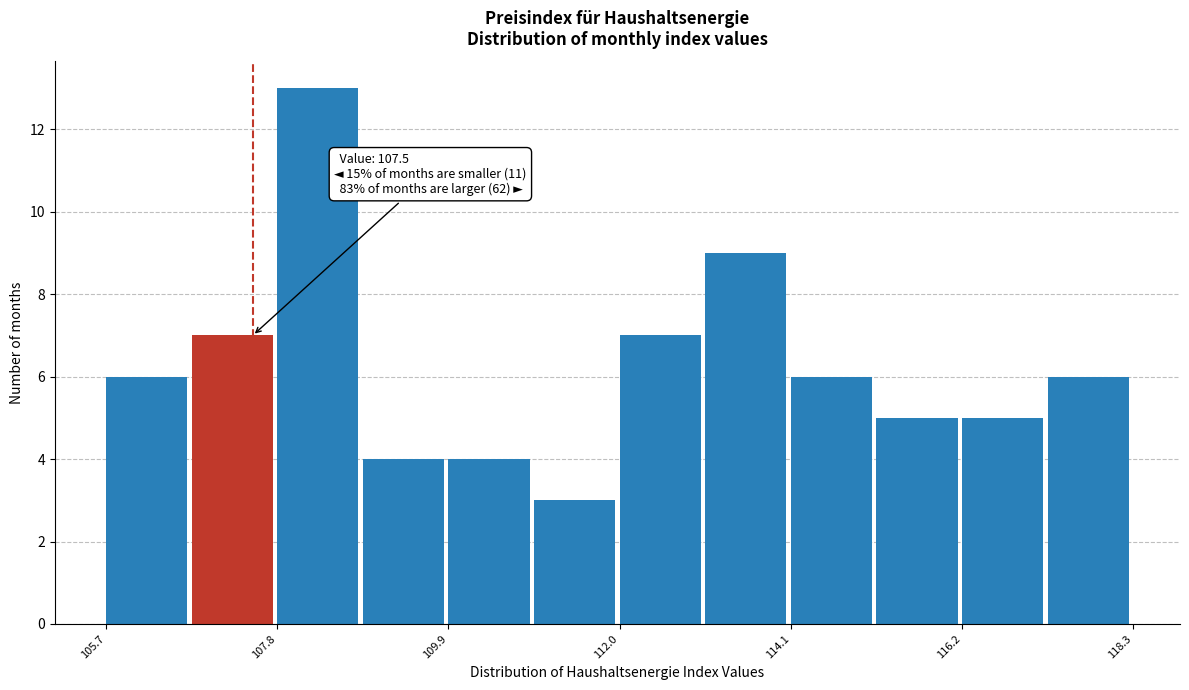

Read against the x-axis, roughly where is the centre of the tallest bar?

108.5